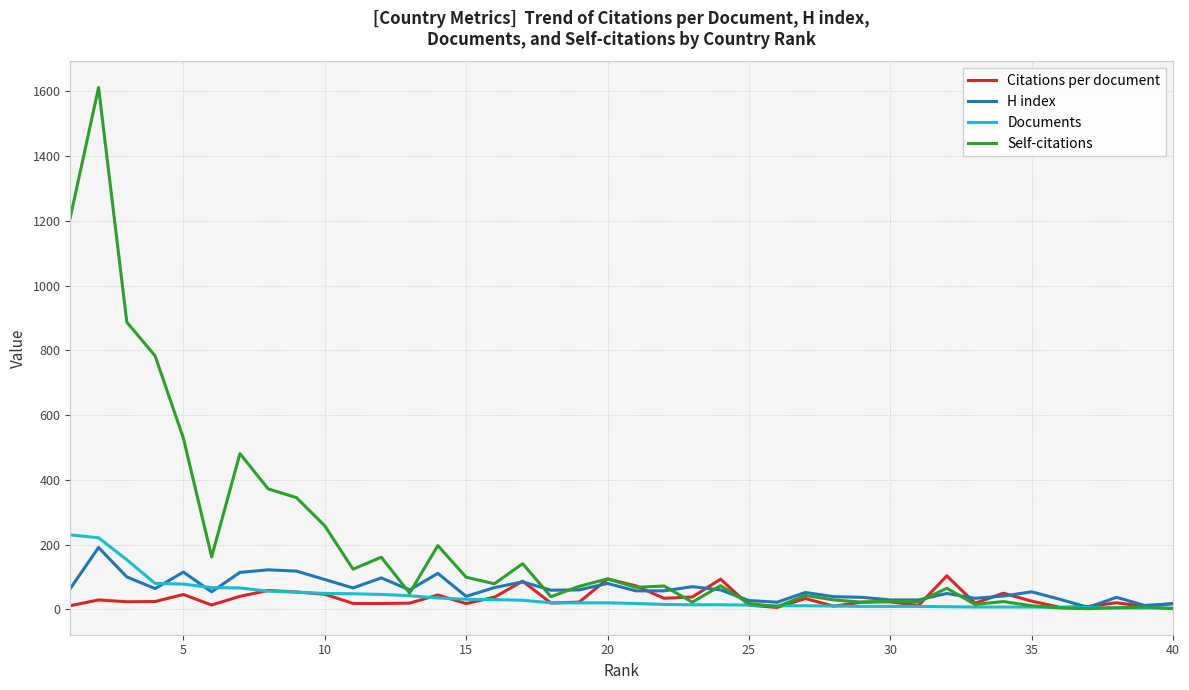

Which series has the widest spread of values?

Self-citations